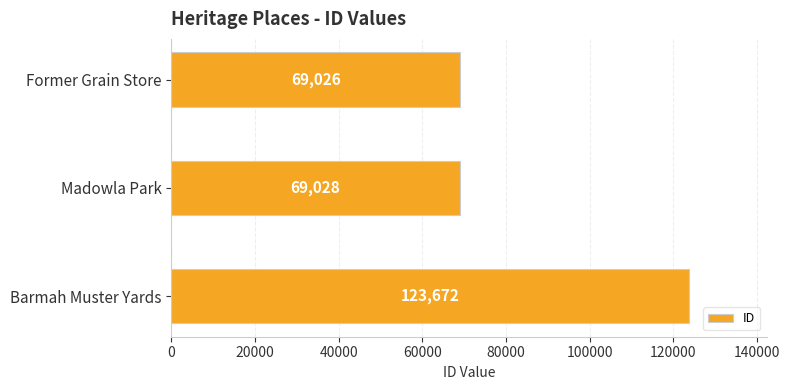

What is the change in value from Former Grain Store to Barmah Muster Yards?

+54646